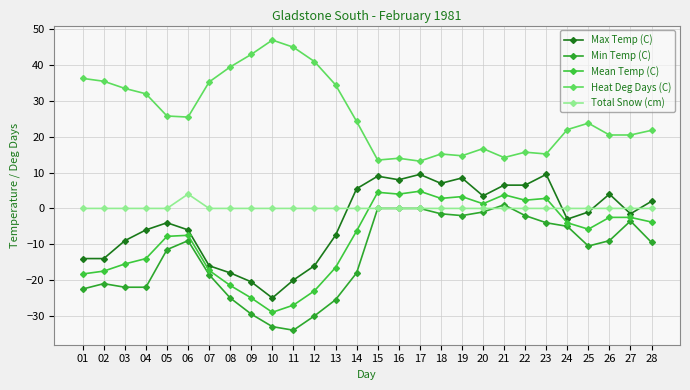

At how many categories does at least one series exceed 37?

5